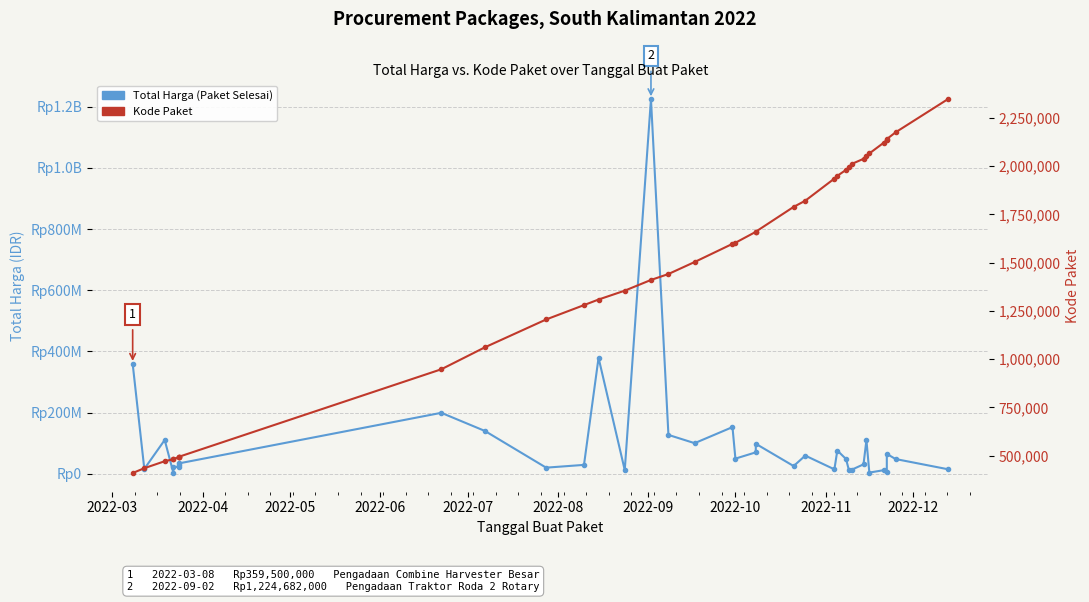

Rank the series by their maximum value, from lowest to highest.

Kode Paket, Total Harga (IDR)